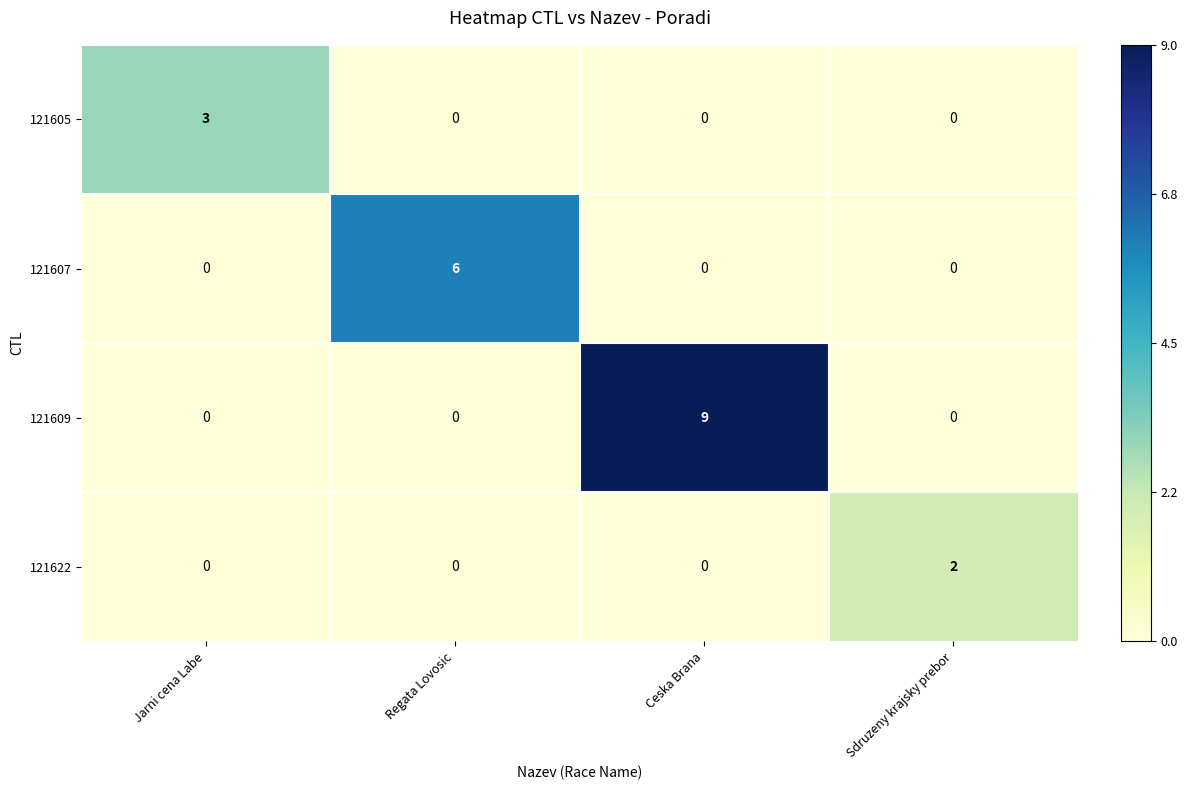

What is the greatest value displayed?

9